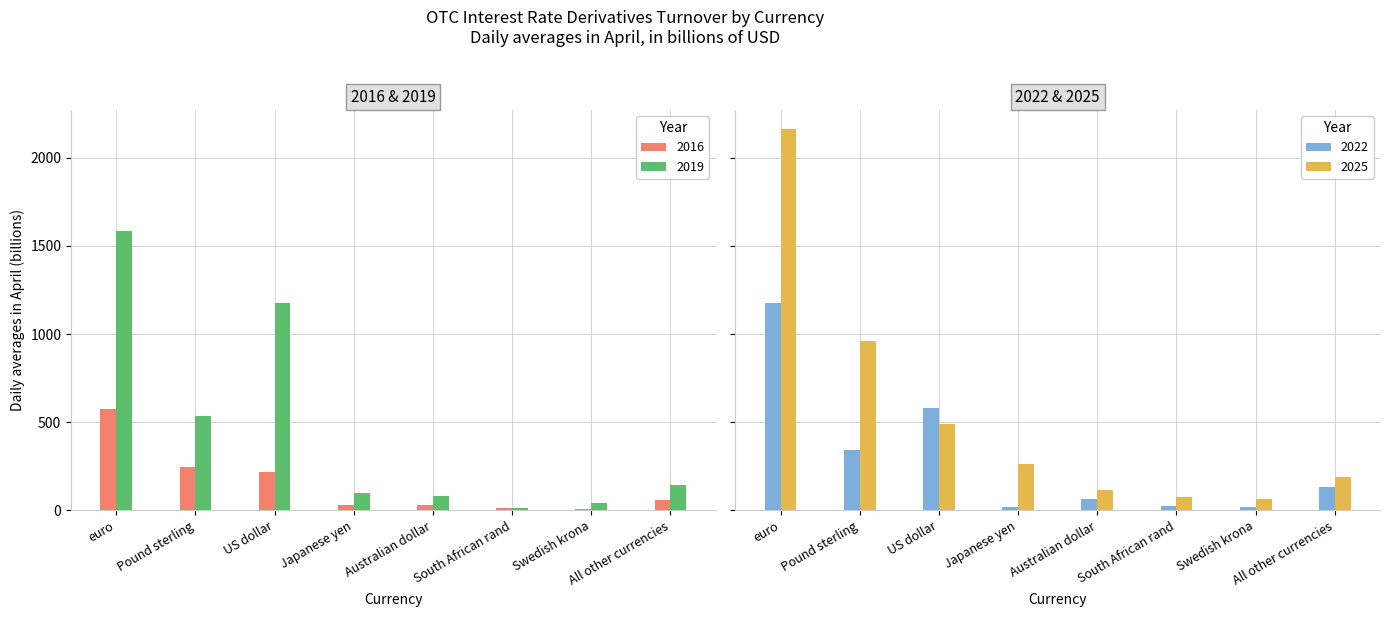

At how many categories does at least one series exceed 1869?

1